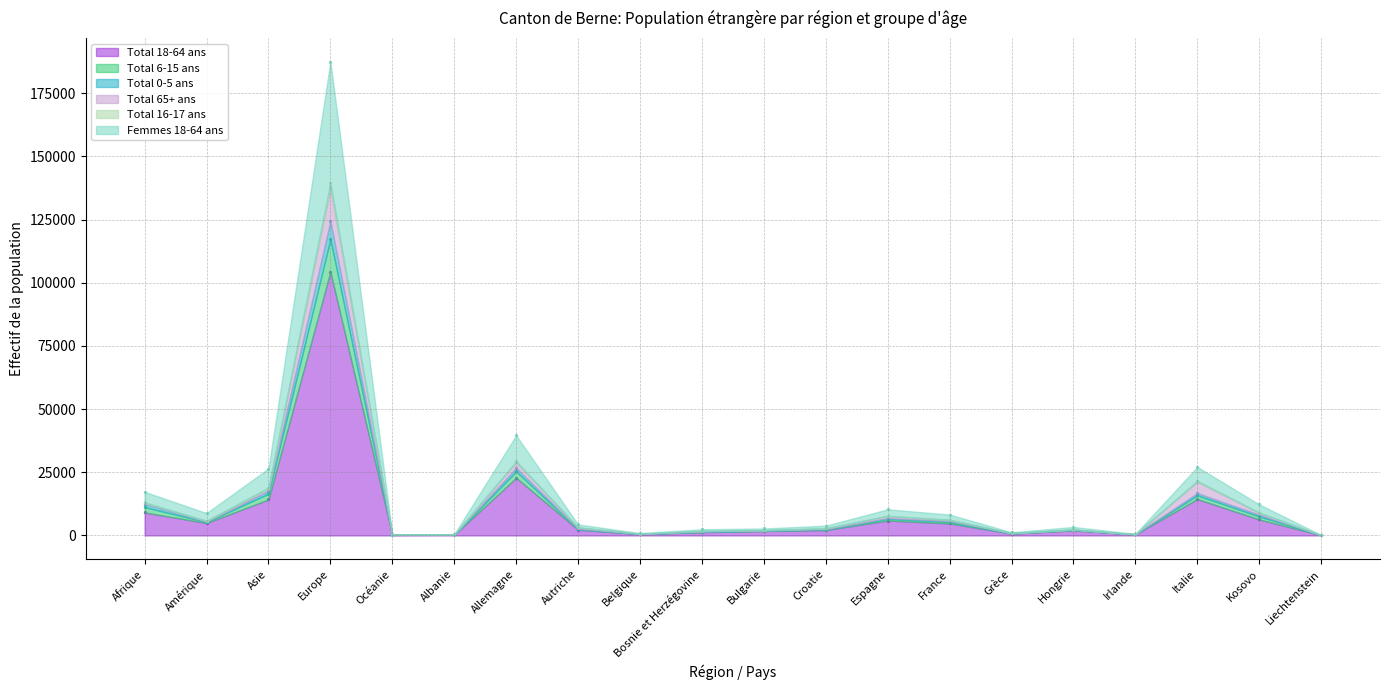

Which series reaches the minimum Y coordinate?

Total 18-64 ans